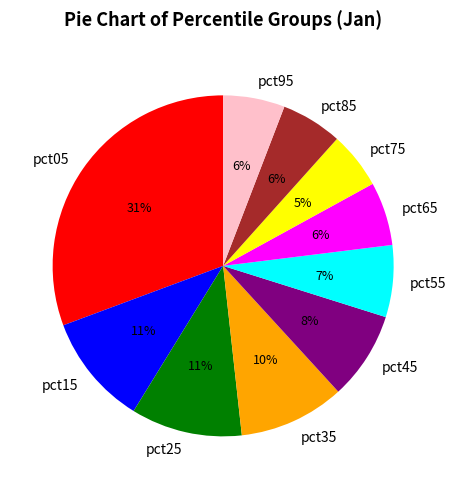

To the nearest percent, what portion does pct25 represent?

11%